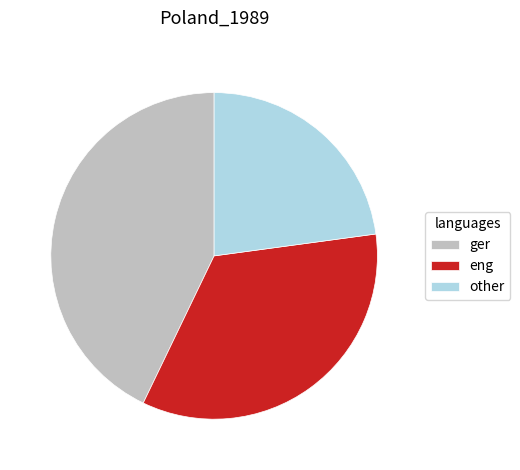

True or false: other accounts for 23% of the total.

True